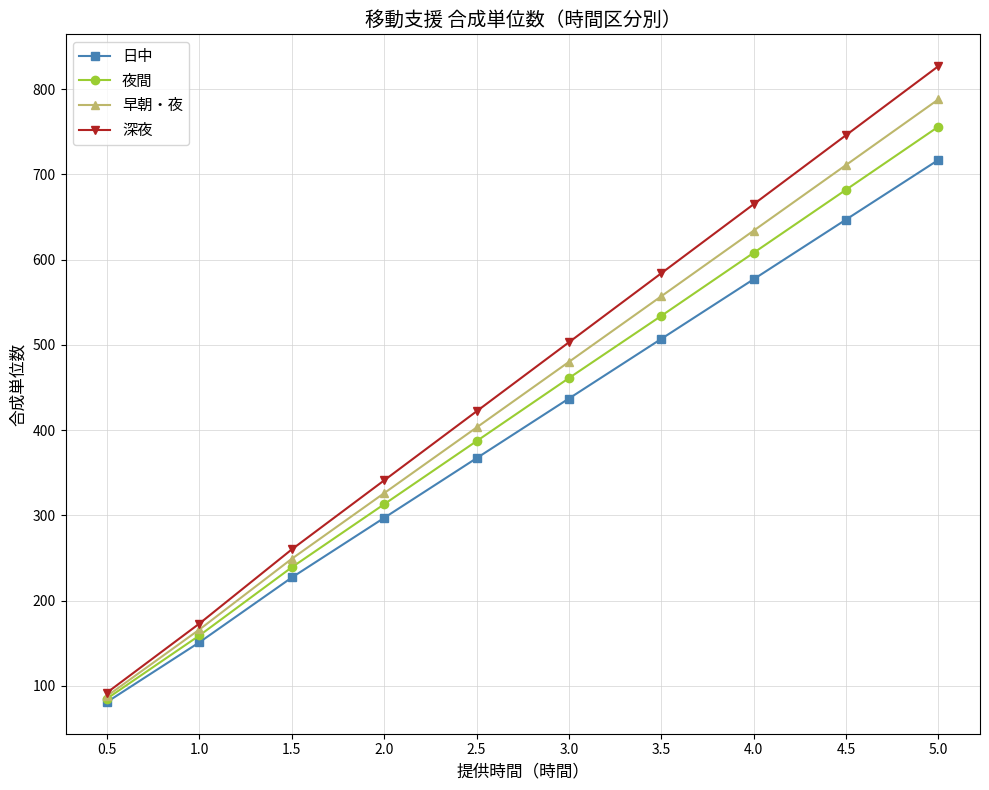

True or false: 早朝・夜 and 日中 intersect in this chart.

False